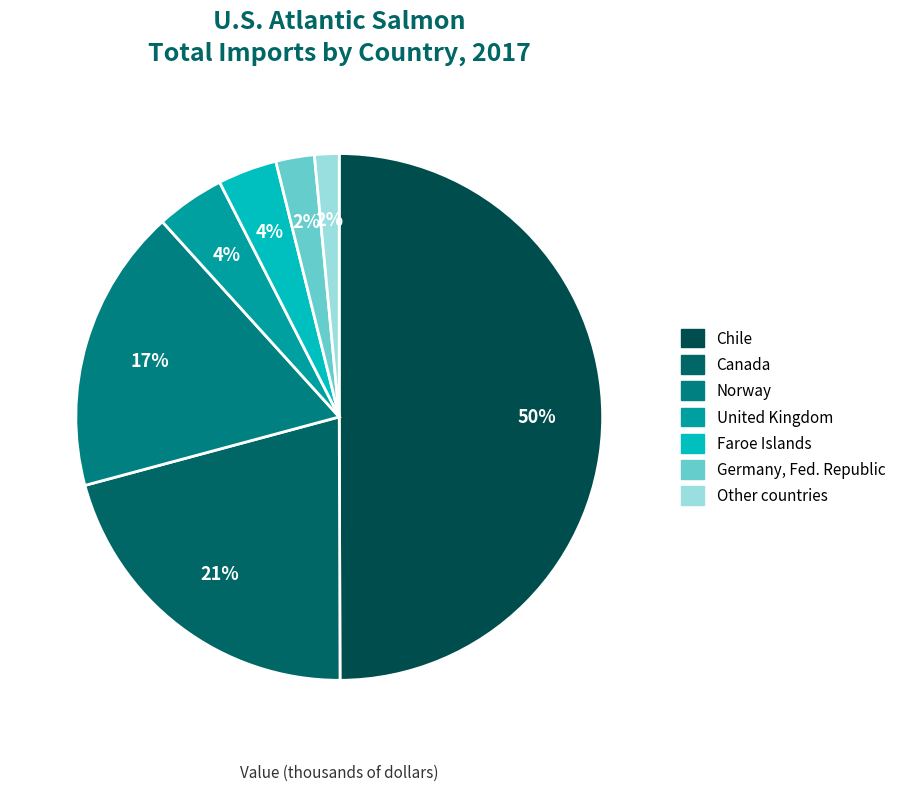

What portion of the pie excludes Faroe Islands?

96.4%